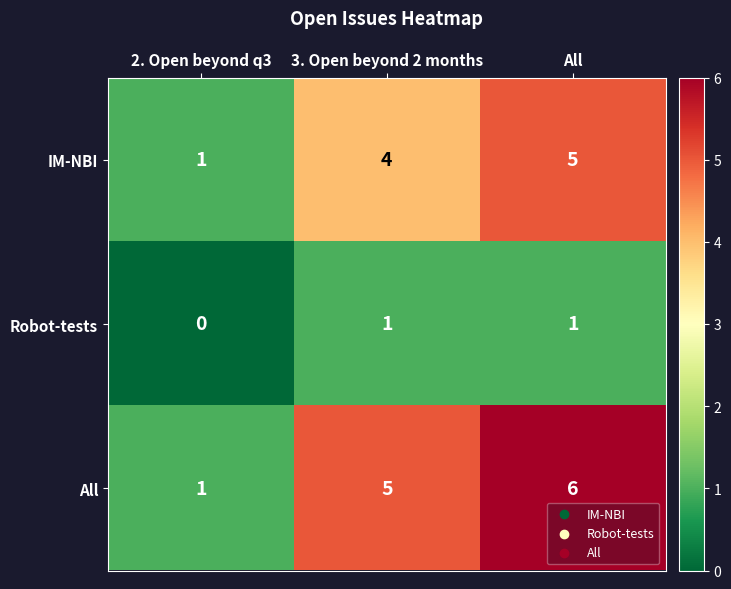

True or false: Robot-tests has a value of 2 at All.

False